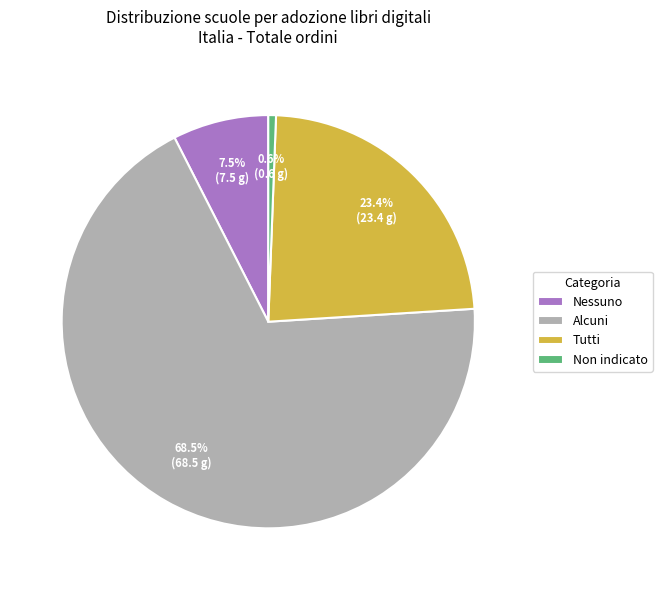

What is the majority slice?

Alcuni